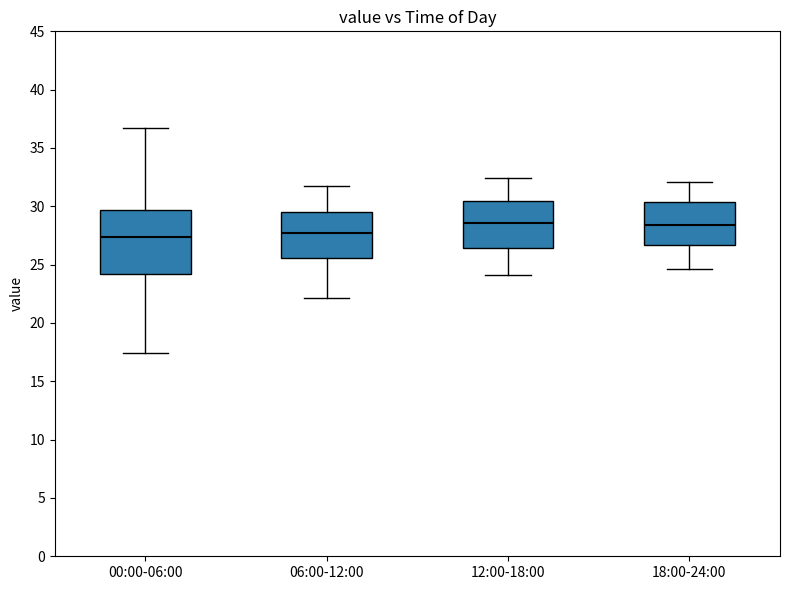

Reading left to right, read every box against the y-axis: the position of its median line, the range the box covers, and the ends of its whiskers. The values are not printed on the chart, so give them approximately, as read against the axis.

00:00-06:00: median 27.5, box 24.0 to 29.5, whiskers 17.5 to 36.5
06:00-12:00: median 27.5, box 25.5 to 29.5, whiskers 22.0 to 31.5
12:00-18:00: median 28.5, box 26.5 to 30.5, whiskers 24.0 to 32.5
18:00-24:00: median 28.5, box 26.5 to 30.5, whiskers 24.5 to 32.0